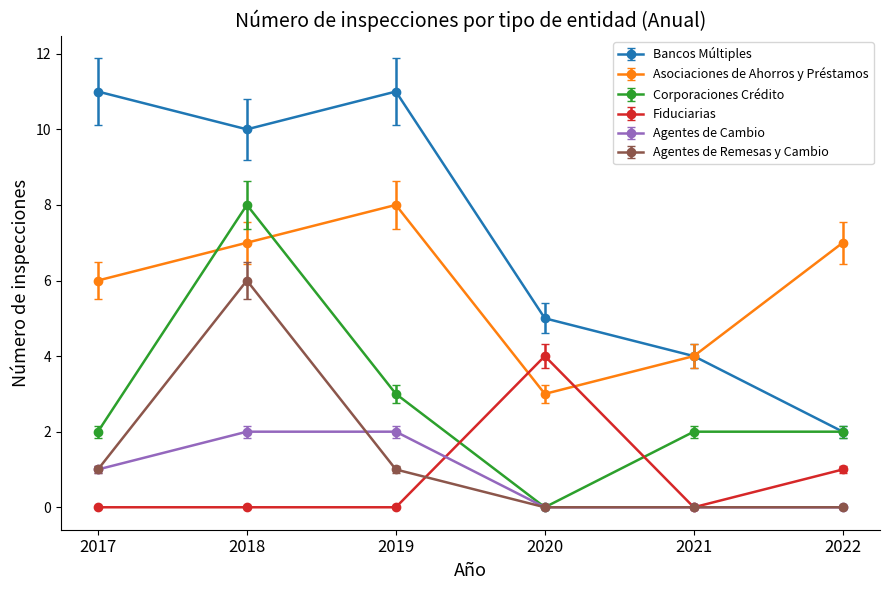

Count the number of categories in the chart.

6